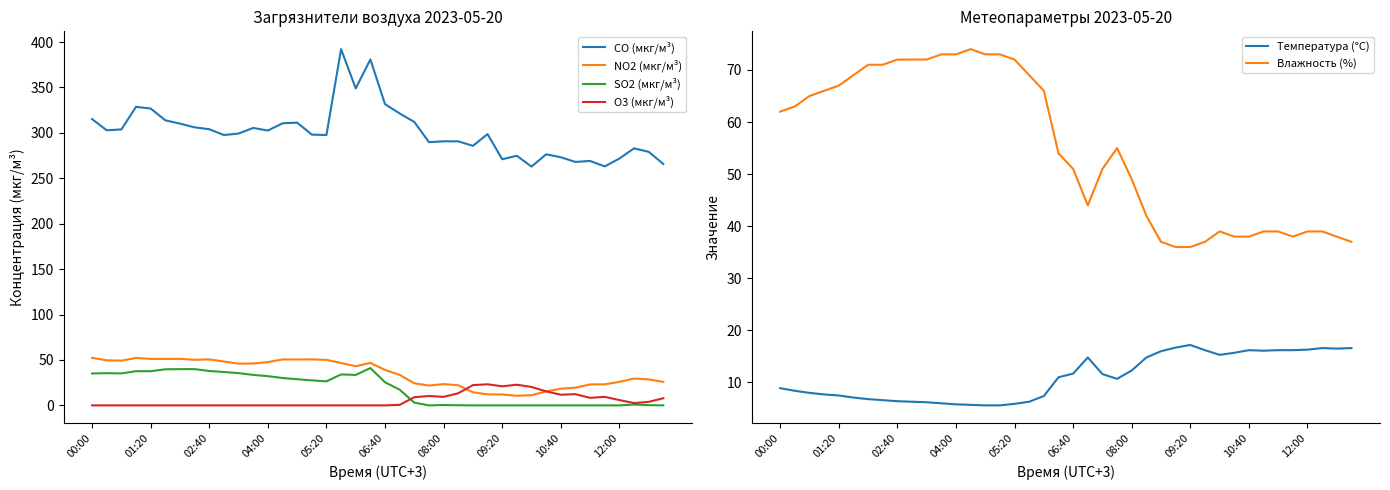

Rank the series at 11 from lowest to highest value.

O3 (мкг/м³), Температура (°C), SO2 (мкг/м³), NO2 (мкг/м³), Влажность (%), CO (мкг/м³)